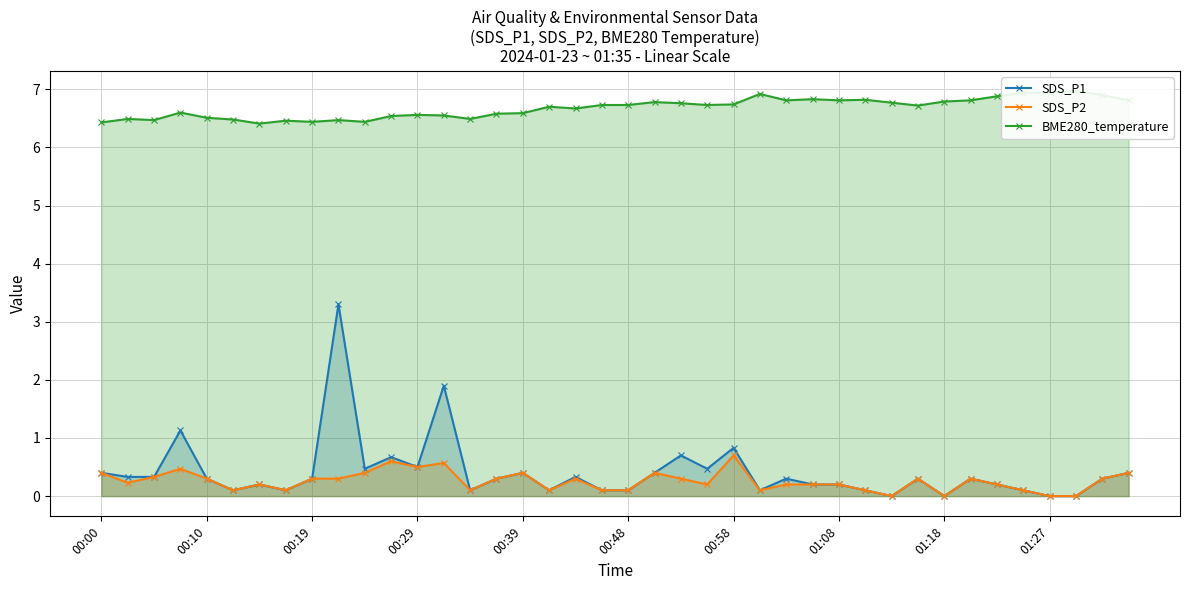

Does the chart display data point markers on the line(s)?

Yes